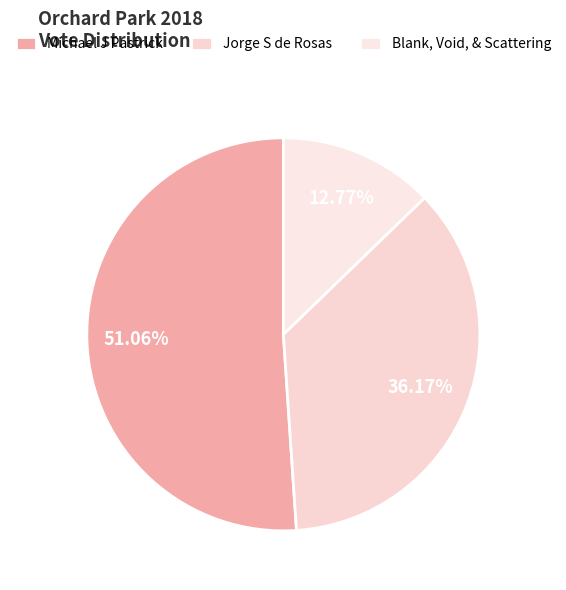

Is there any slice that represents more than half of the pie?

Yes